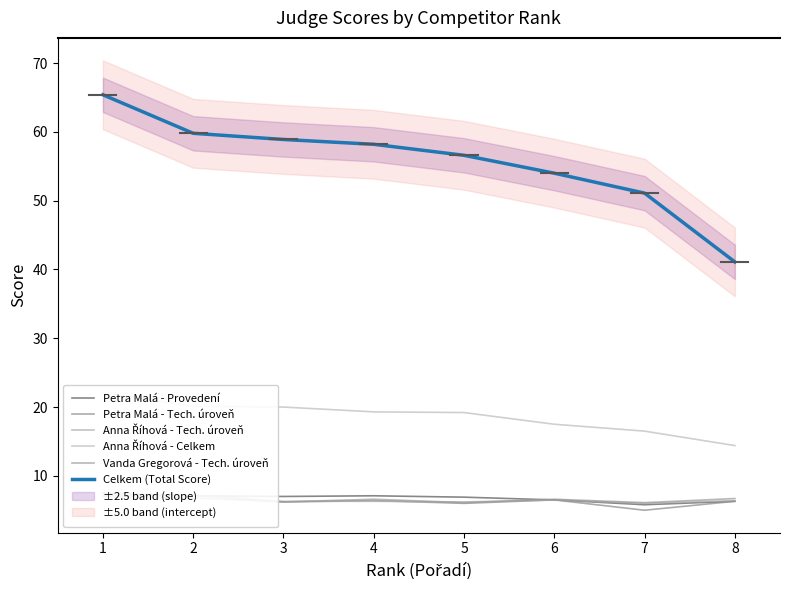

True or false: Anna Říhová - Celkem and Celkem (Total Score) intersect in this chart.

False